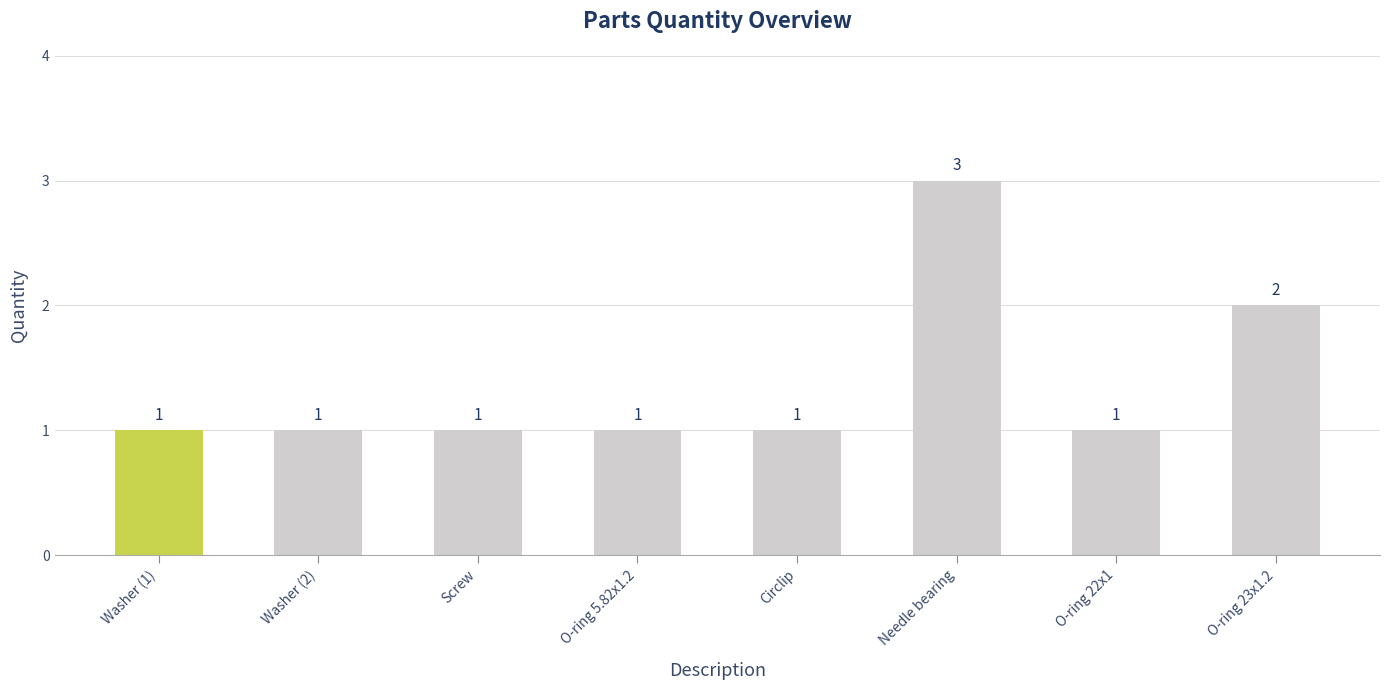

Does the chart contain any negative values?

No